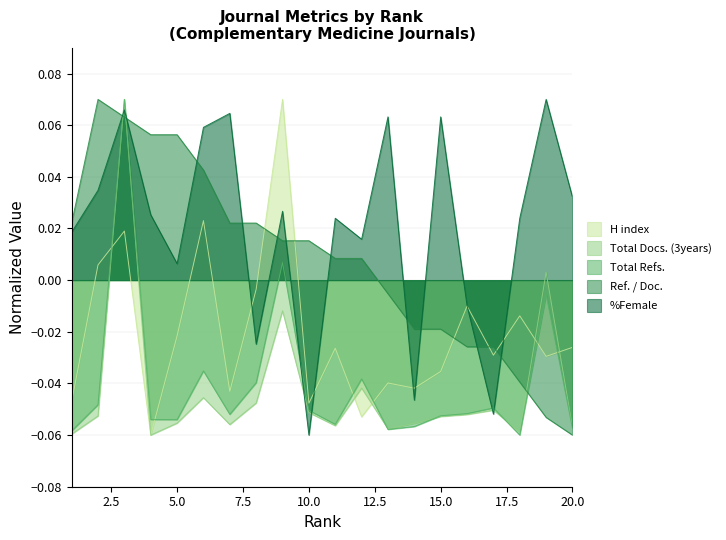

Reading right to left, what are all the values shown in this chart?

H index: -0.0	-0.0	-0.0	-0.0	-0.0	-0.0	-0.0	-0.0	-0.1	-0.0	-0.0	0.1	-0.0	-0.0	0.0	-0.0	-0.1	0.0	0.0	-0.0
Total Docs. (3years): -0.1	0.0	-0.1	-0.1	-0.1	-0.1	-0.1	-0.1	-0.0	-0.1	-0.1	-0.0	-0.0	-0.1	-0.0	-0.1	-0.1	0.1	-0.1	-0.1
Total Refs.: -0.1	-0.0	-0.1	-0.0	-0.1	-0.1	-0.1	-0.1	-0.0	-0.1	-0.1	0.0	-0.0	-0.1	-0.0	-0.1	-0.1	0.1	-0.0	-0.1
Ref. / Doc.: -0.1	-0.1	-0.0	-0.0	-0.0	-0.0	-0.0	-0.0	0.0	0.0	0.0	0.0	0.0	0.0	0.0	0.1	0.1	0.1	0.1	0.0
%Female: 0.0	0.1	0.0	-0.1	-0.0	0.1	-0.0	0.1	0.0	0.0	-0.1	0.0	-0.0	0.1	0.1	0.0	0.0	0.1	0.0	0.0